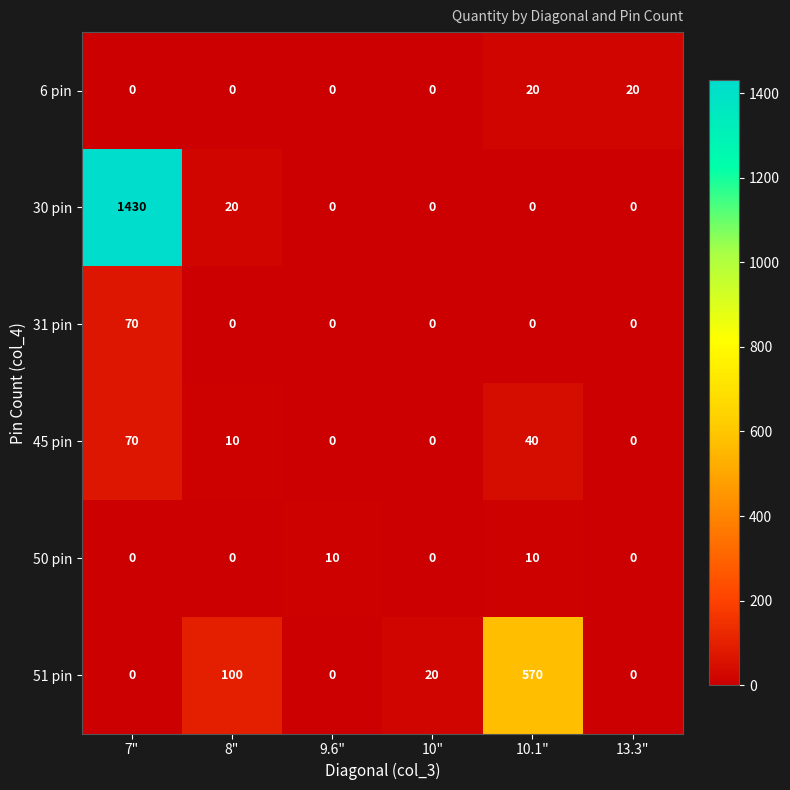

What is the difference between the maximum and minimum values in the 51 pin series?

570